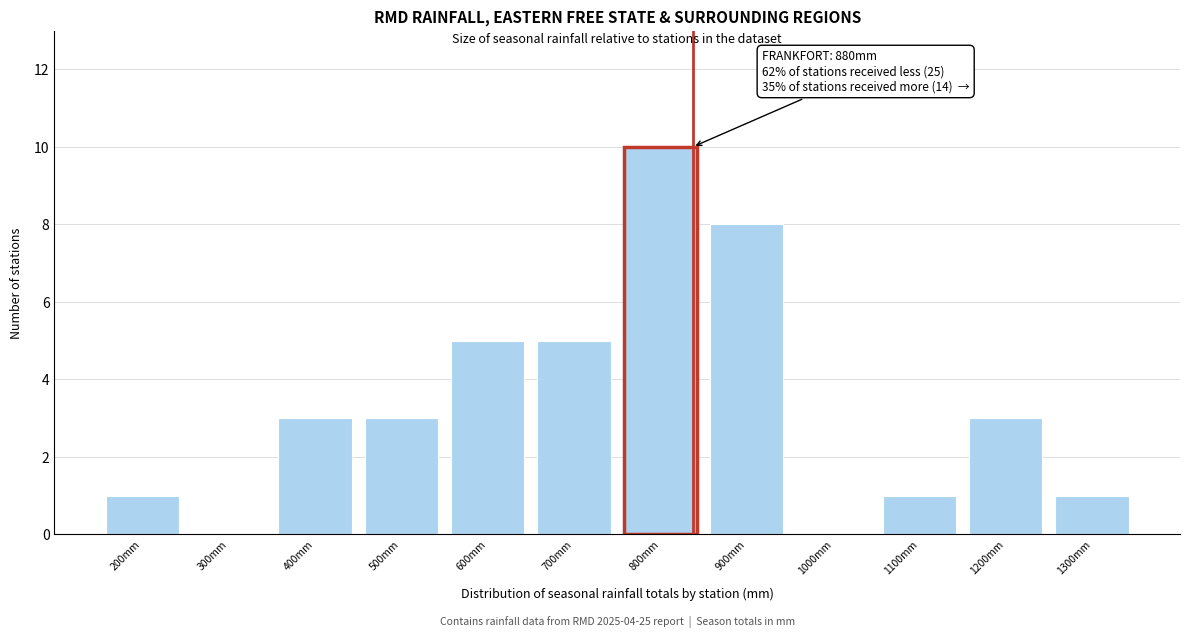

Reading left to right, list all the values displayed in this chart.

200mm=1	300mm=0	400mm=3	500mm=3	600mm=5	700mm=5	800mm=10	900mm=8	1000mm=0	1100mm=1	1200mm=3	1300mm=1